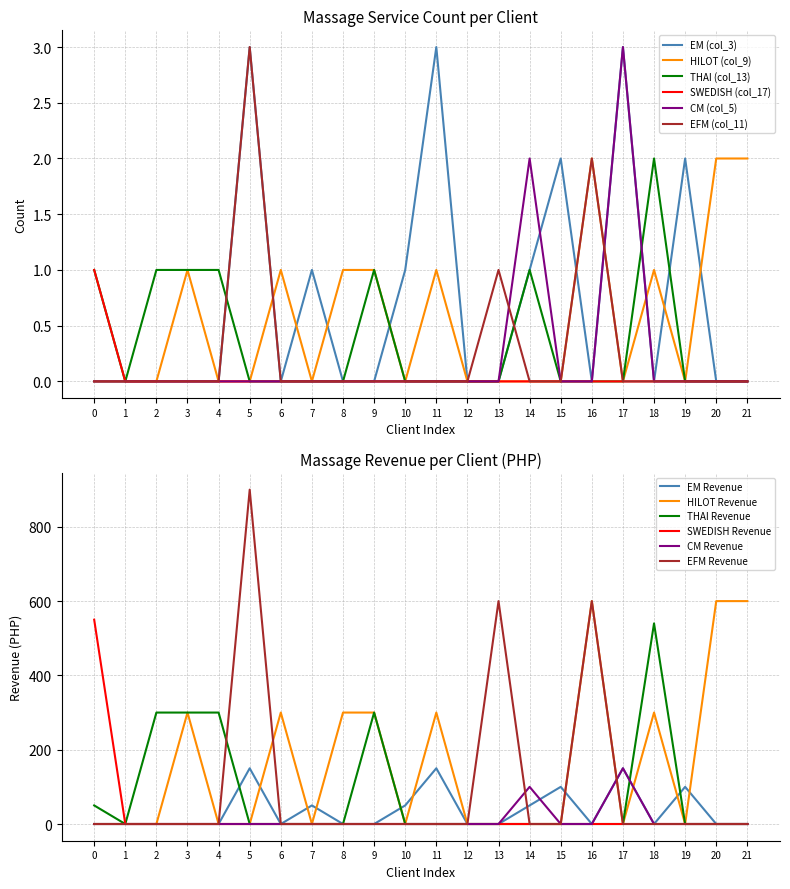

The value of SWEDISH (col_17) at 0 is 0. True or false?

False